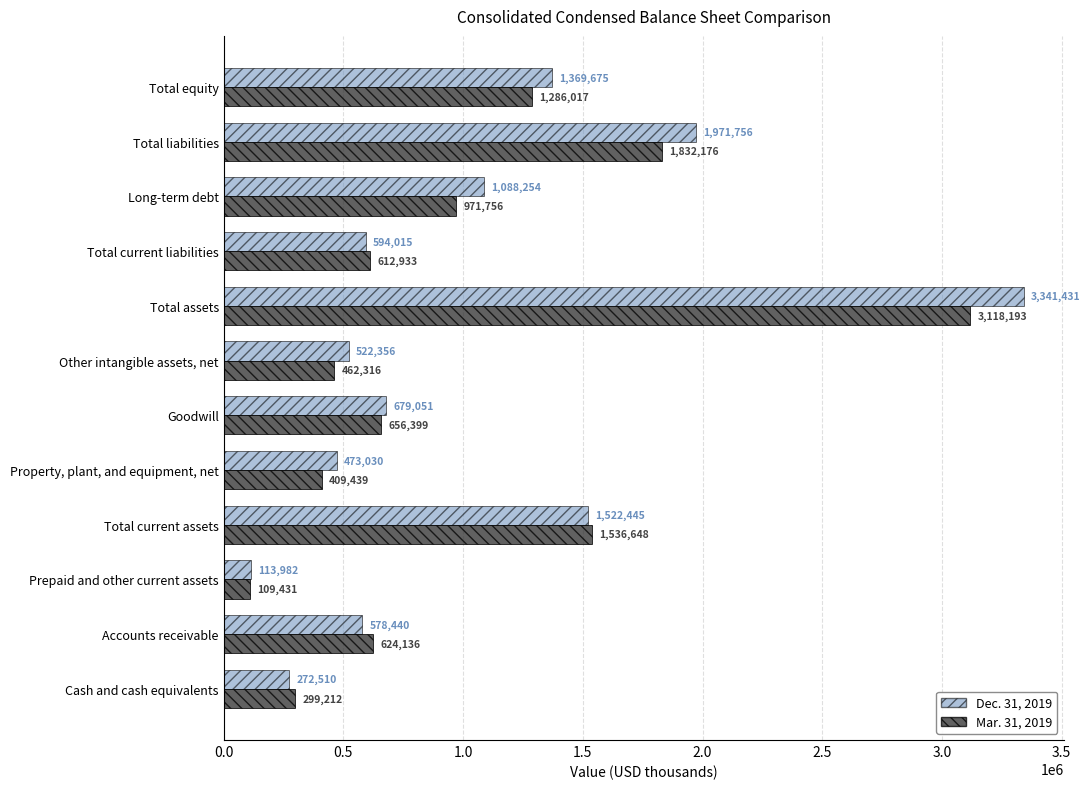

Which series has the widest spread of values?

Dec. 31, 2019